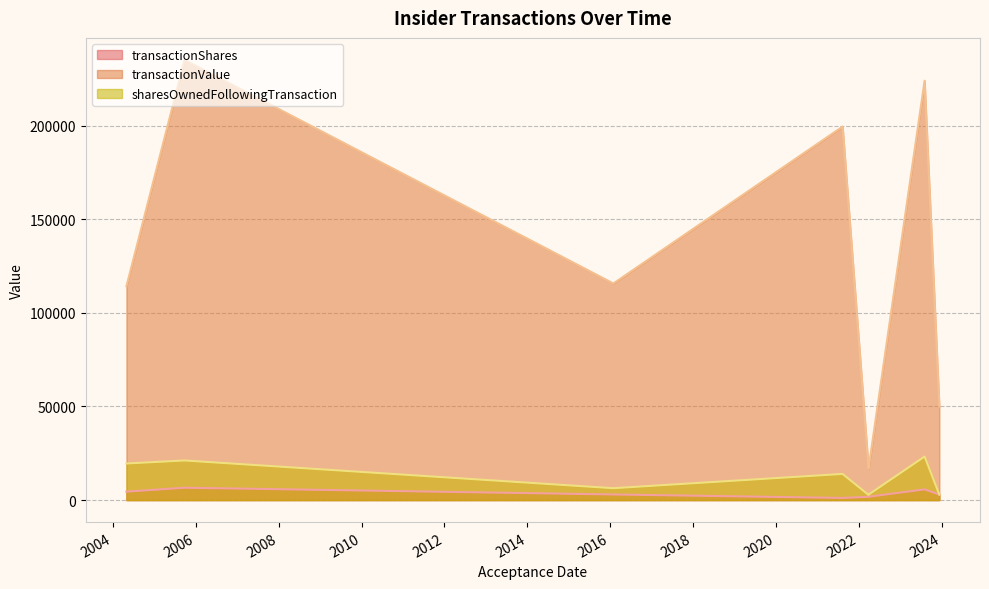

What is the difference between the highest and lowest values at 2023-12-12?

47097